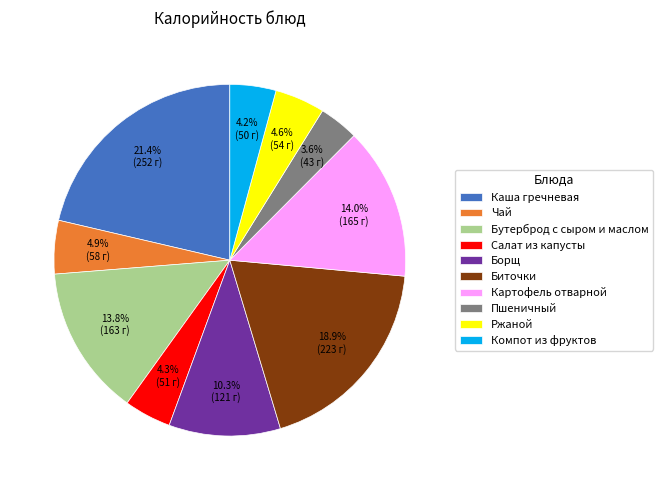

Is there any slice that represents more than half of the pie?

No